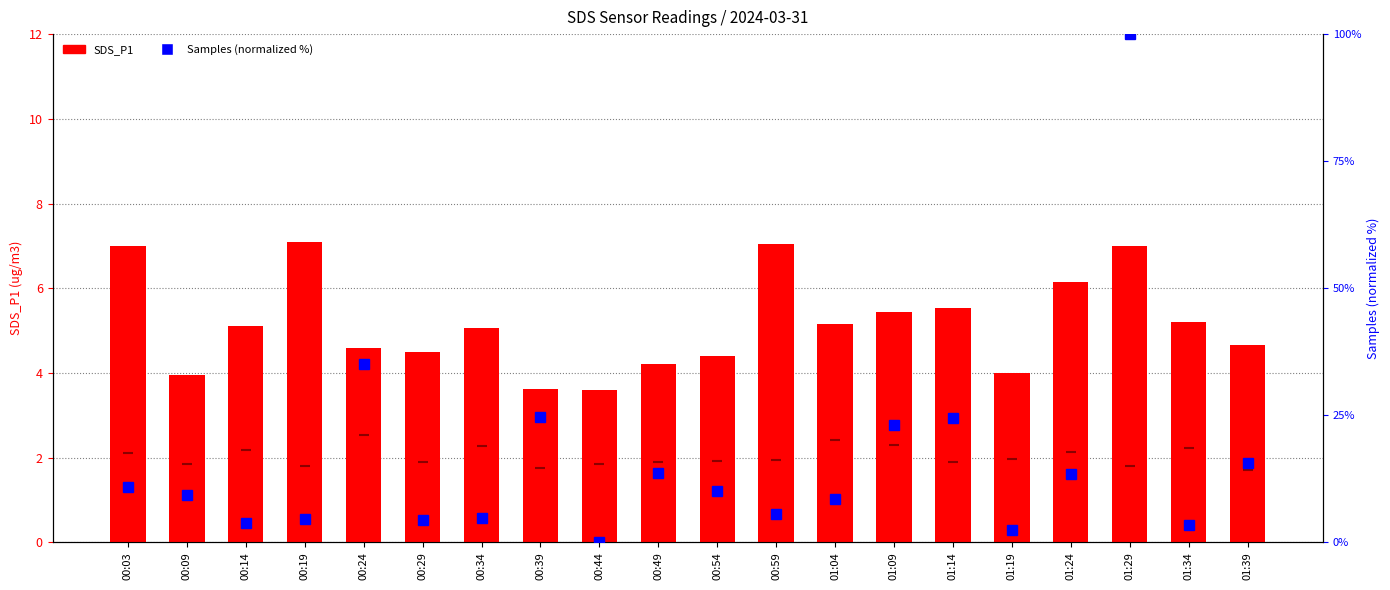

Which series has the largest total across all categories?

Samples %